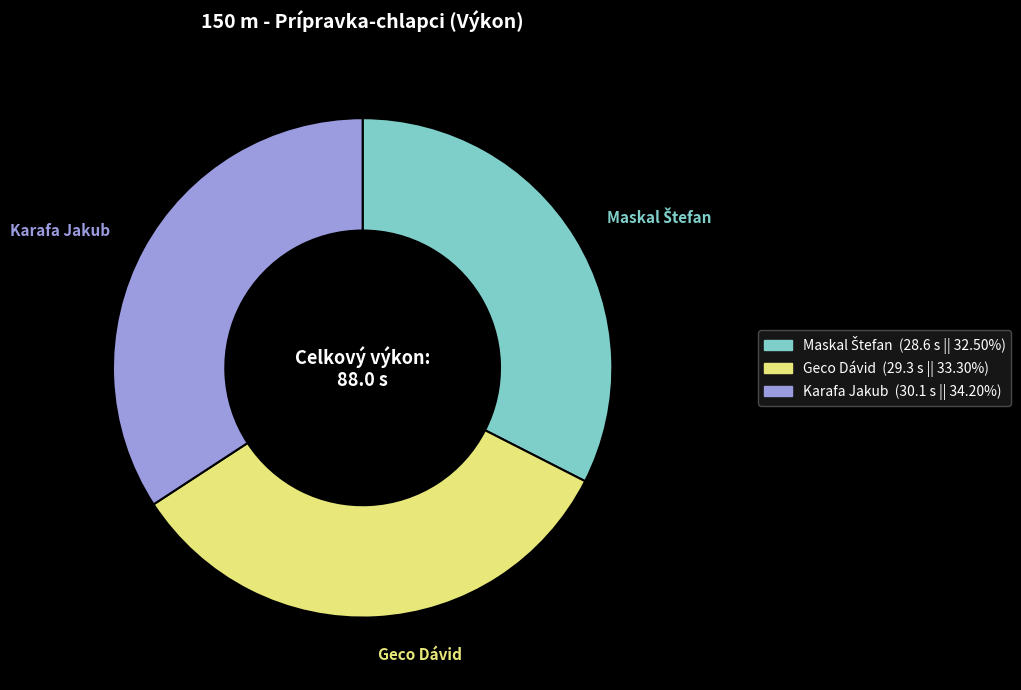

What is the ratio of the value at Geco Dávid to the value at Karafa Jakub?

1.0